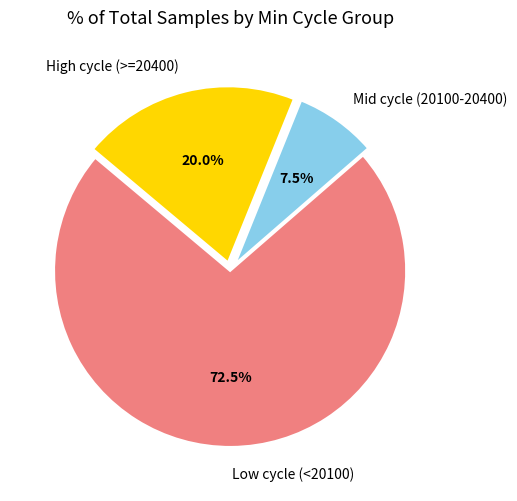

What percentage is NOT represented by Mid cycle (20100-20400)?

92.5%